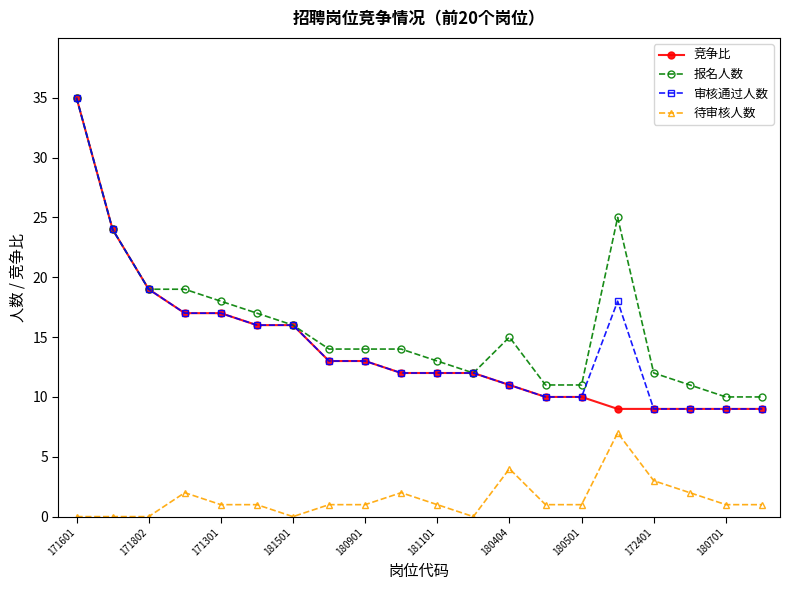

True or false: 报名人数 has more than 1 interior local peaks.

True